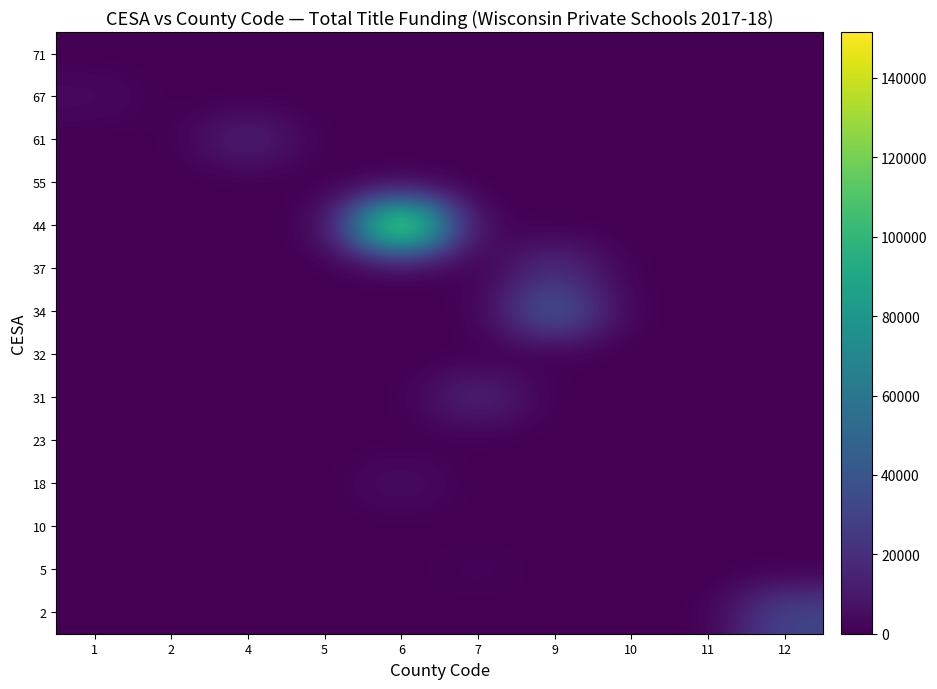

Which series has the largest range (max minus min)?

44